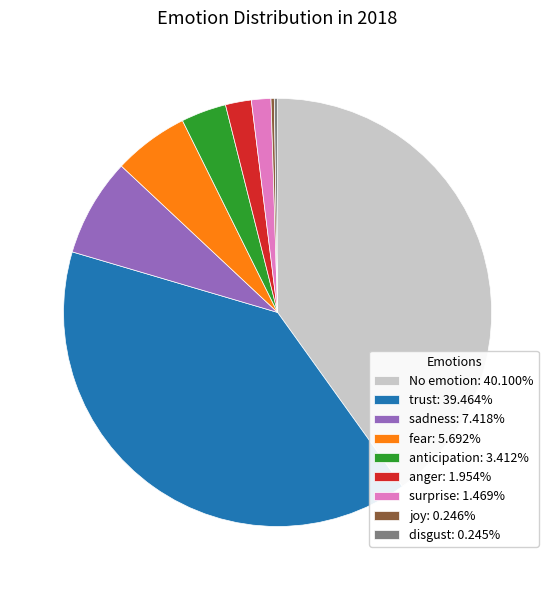

What is the ratio of the value at sadness: 7.418% to the value at fear: 5.692%?

1.3